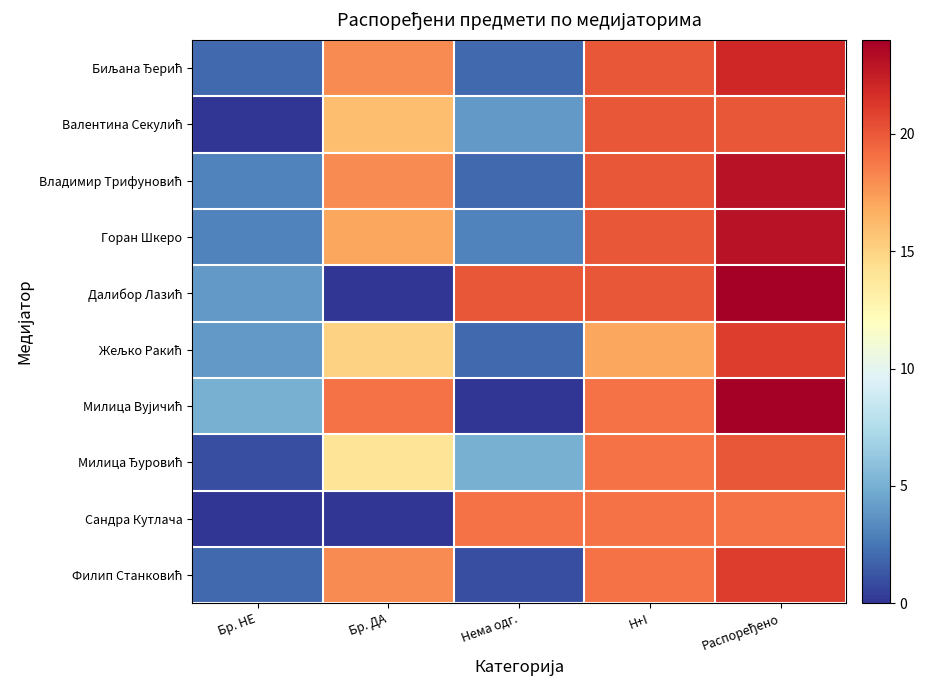

At Нема одг., list the series in order from largest to smallest.

Далибор Лазић, Сандра Кутлача, Милица Ђуровић, Валентина Секулић, Горан Шкеро, Биљана Ђерић, Владимир Трифуновић, Жељко Ракић, Филип Станковић, Милица Вујичић